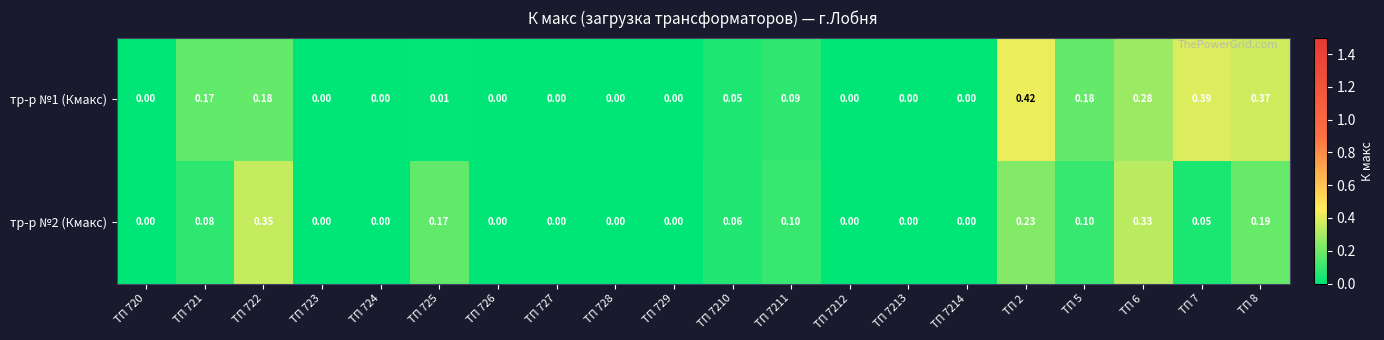

How many values in the тр-р №1 (Кмакс) series exceed 0?

10